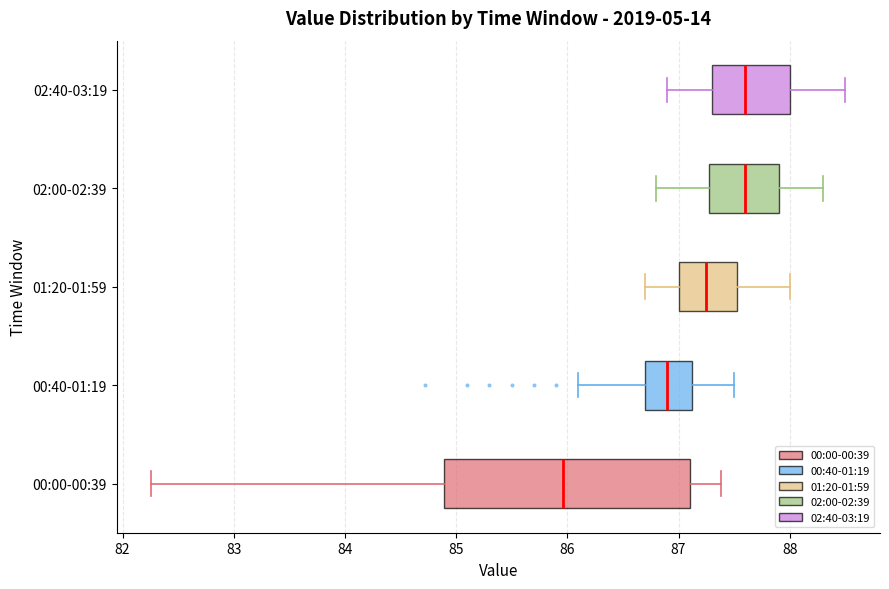

Reading bottom to top, read every box against the x-axis: the position of its median line, the range the box covers, and the ends of its whiskers. The values are not printed on the chart, so give them approximately, as read against the axis.

00:00-00:39: median 86.0, box 84.9 to 87.1, whiskers 82.3 to 87.4
00:40-01:19: median 86.9, box 86.7 to 87.1, whiskers 86.1 to 87.5
01:20-01:59: median 87.3, box 87.0 to 87.5, whiskers 86.7 to 88.0
02:00-02:39: median 87.6, box 87.3 to 87.9, whiskers 86.8 to 88.3
02:40-03:19: median 87.6, box 87.3 to 88.0, whiskers 86.9 to 88.5